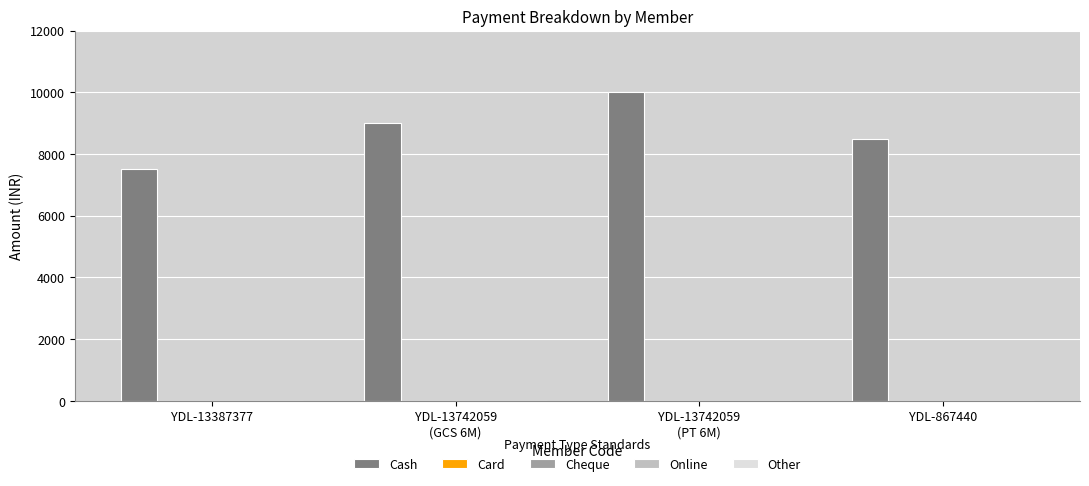

What is the value of the 1st bar from the left?

7500